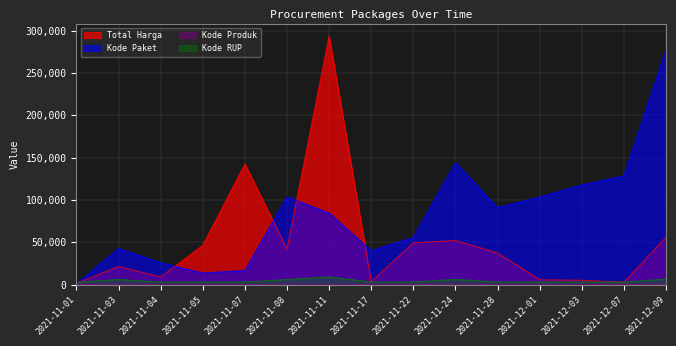

At which category does Kode Produk reach its first local peak?

2021-11-04